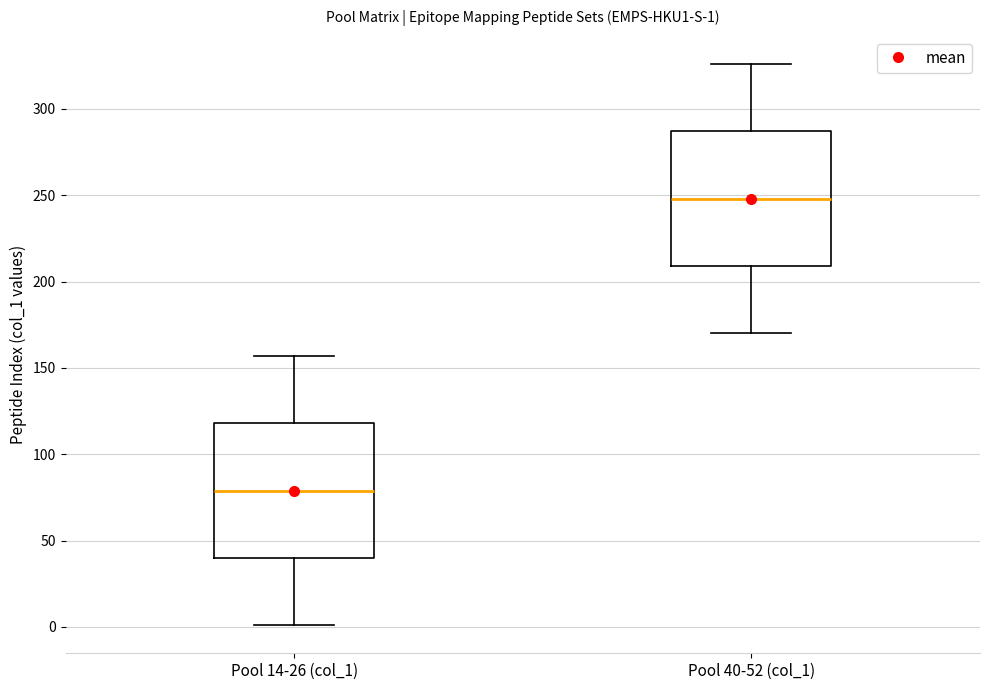

Which box has the highest median line?

Pool 40-52 (col_1)